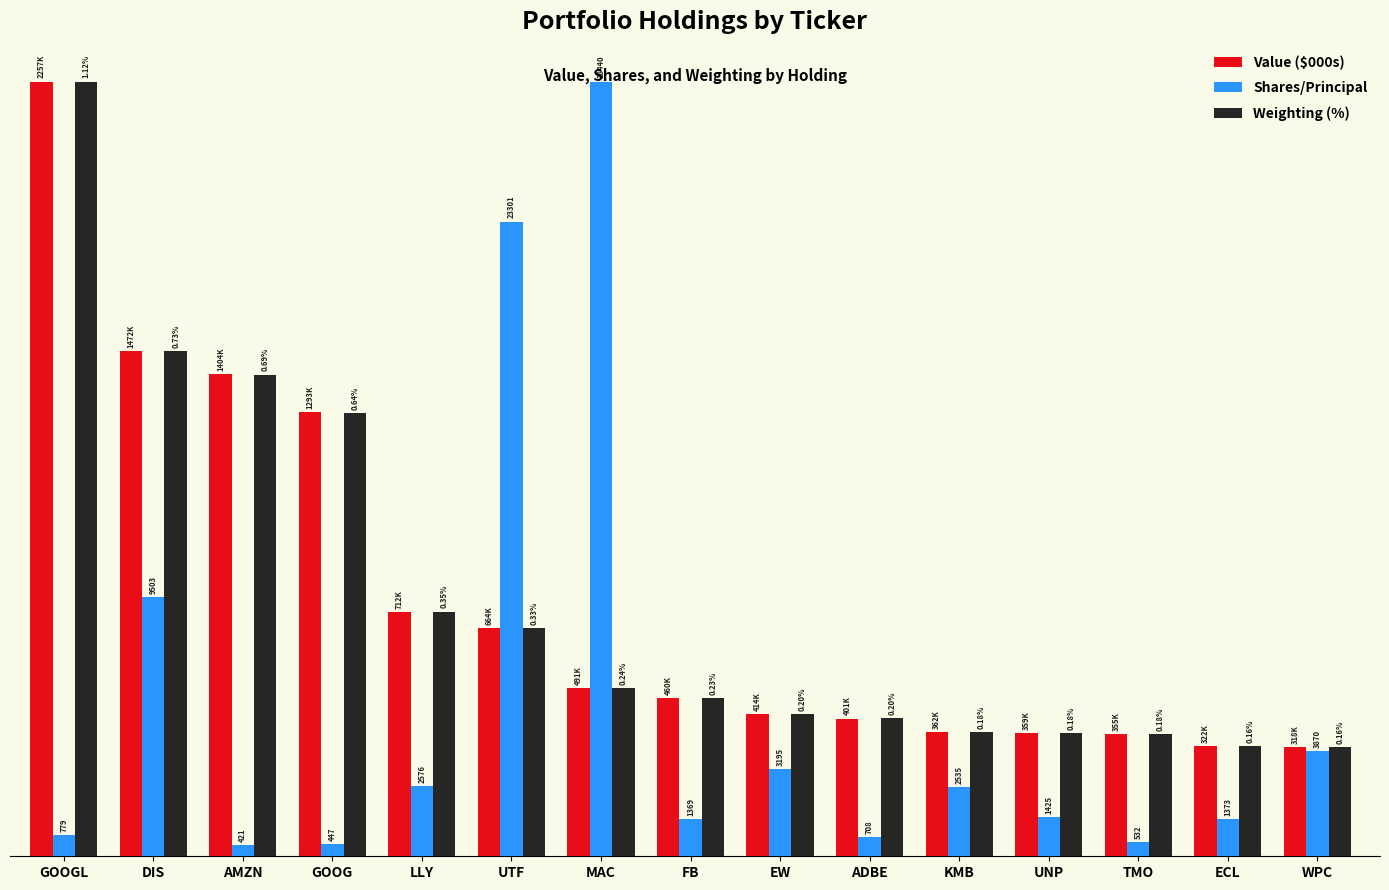

What are all the series names shown in the legend?

Value ($000s), Shares/Principal, Weighting (%)